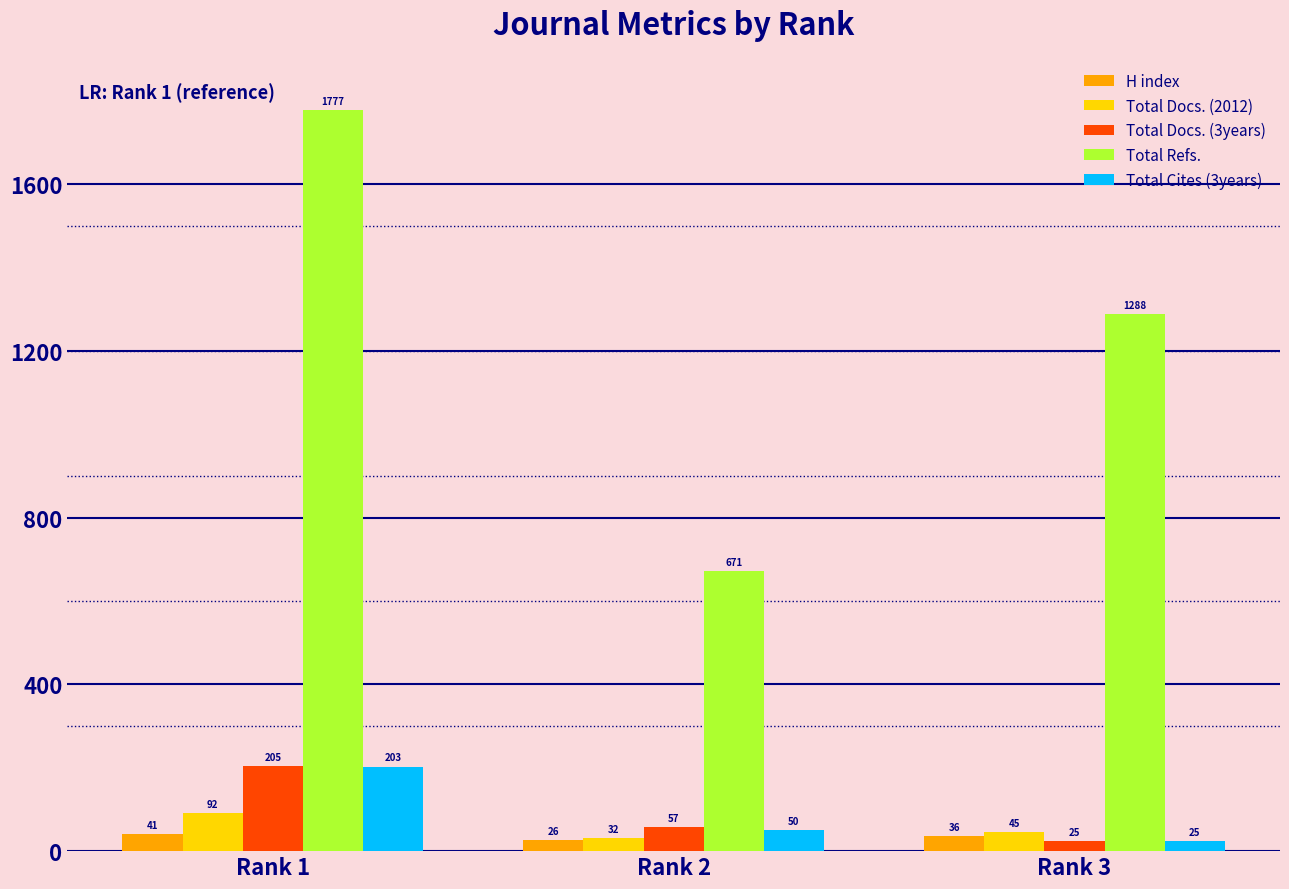

At which label does Total Docs. (3years) reach its minimum?

Rank 3